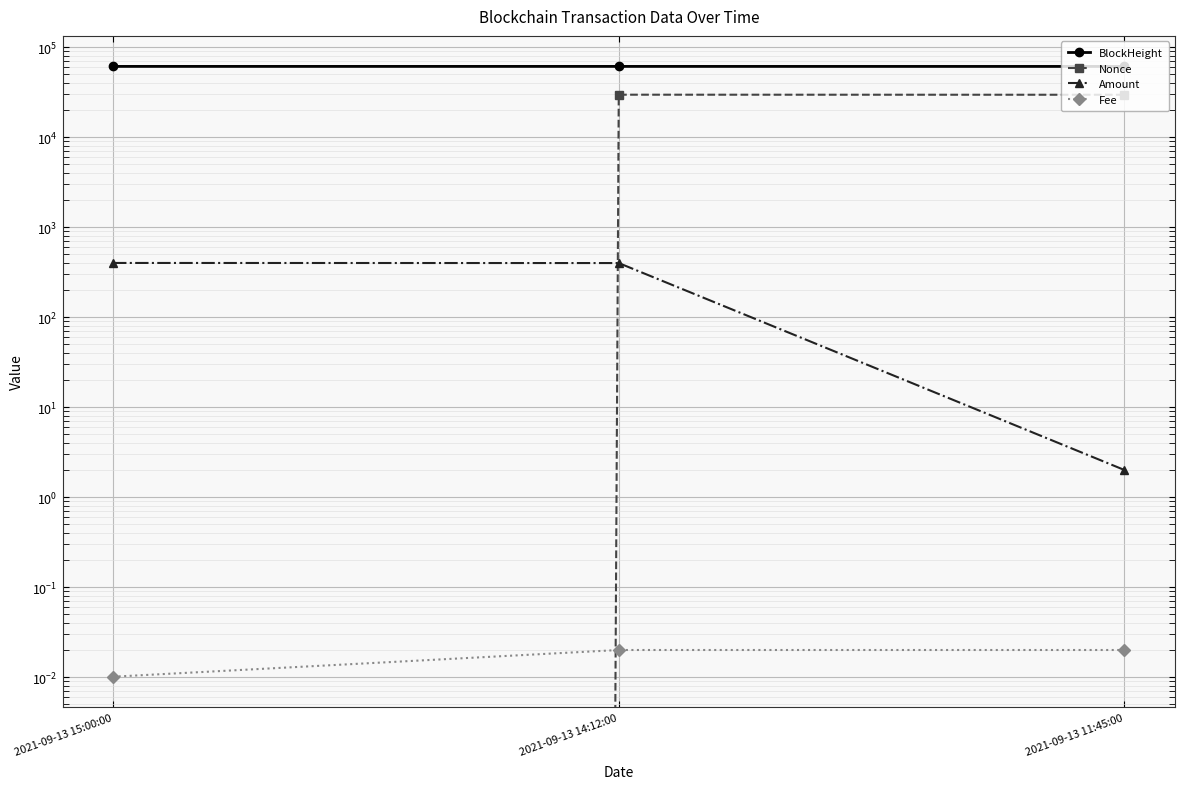

Reading right to left, transcribe all the data shown in this chart.

BlockHeight: 2021-09-13 11:45:00=60894.0	2021-09-13 14:12:00=60930.0	2021-09-13 15:00:00=60939.0
Nonce: 2021-09-13 11:45:00=29505.0	2021-09-13 14:12:00=29550.0	2021-09-13 15:00:00=0.0
Amount: 2021-09-13 11:45:00=2.0	2021-09-13 14:12:00=398.2	2021-09-13 15:00:00=399.2
Fee: 2021-09-13 11:45:00=0.0	2021-09-13 14:12:00=0.0	2021-09-13 15:00:00=0.0